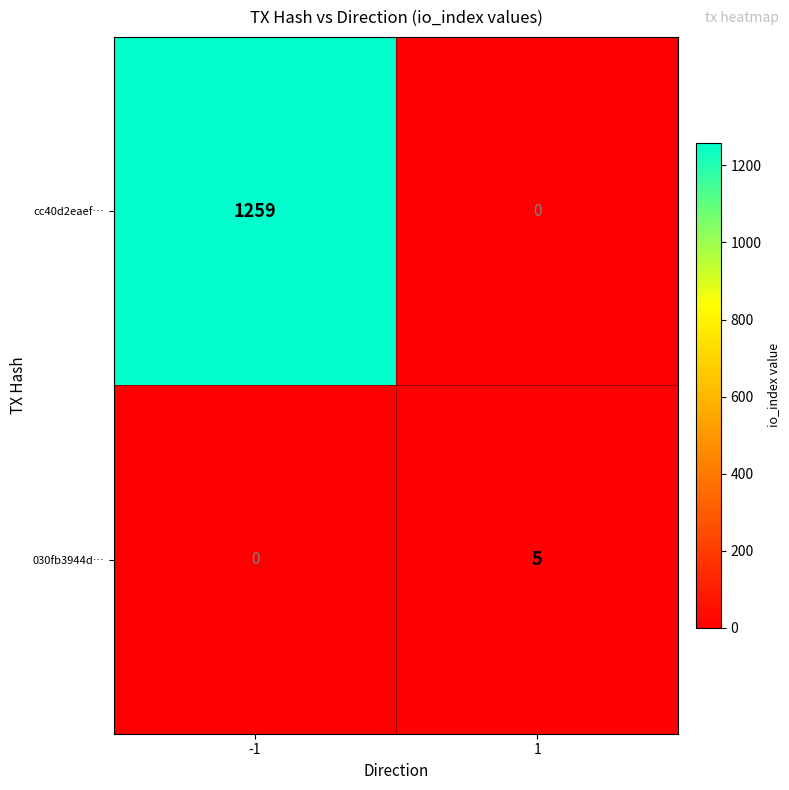

List the series in order of their peak value, highest first.

cc40d2eaef…, 030fb3944d…